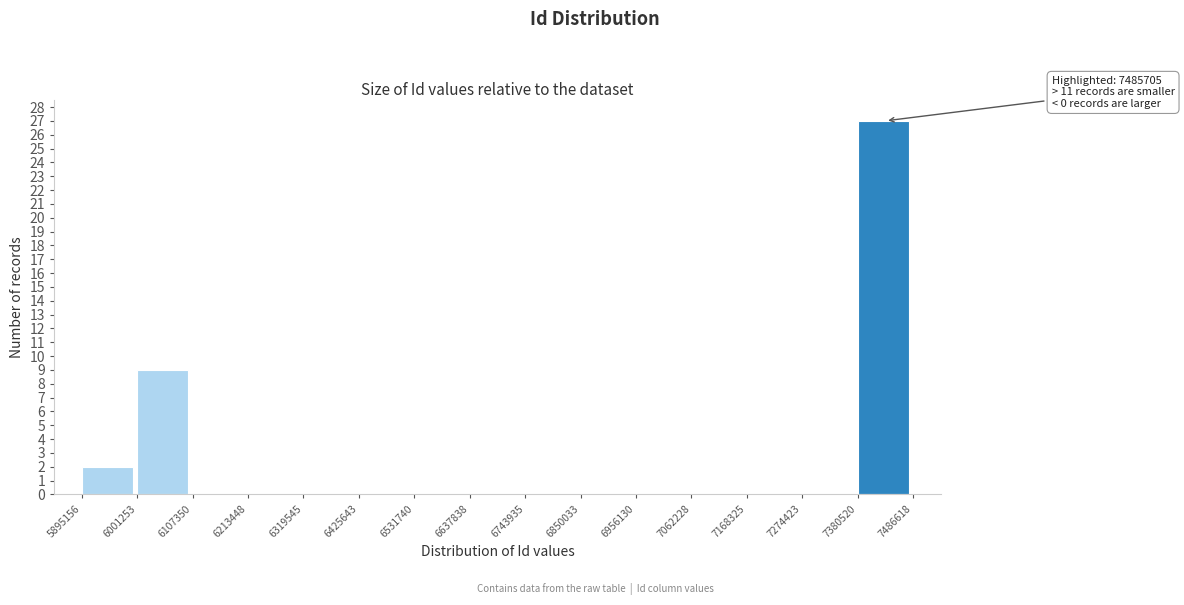

Which range on the x-axis has the tallest bar?

7380520 to 7486618